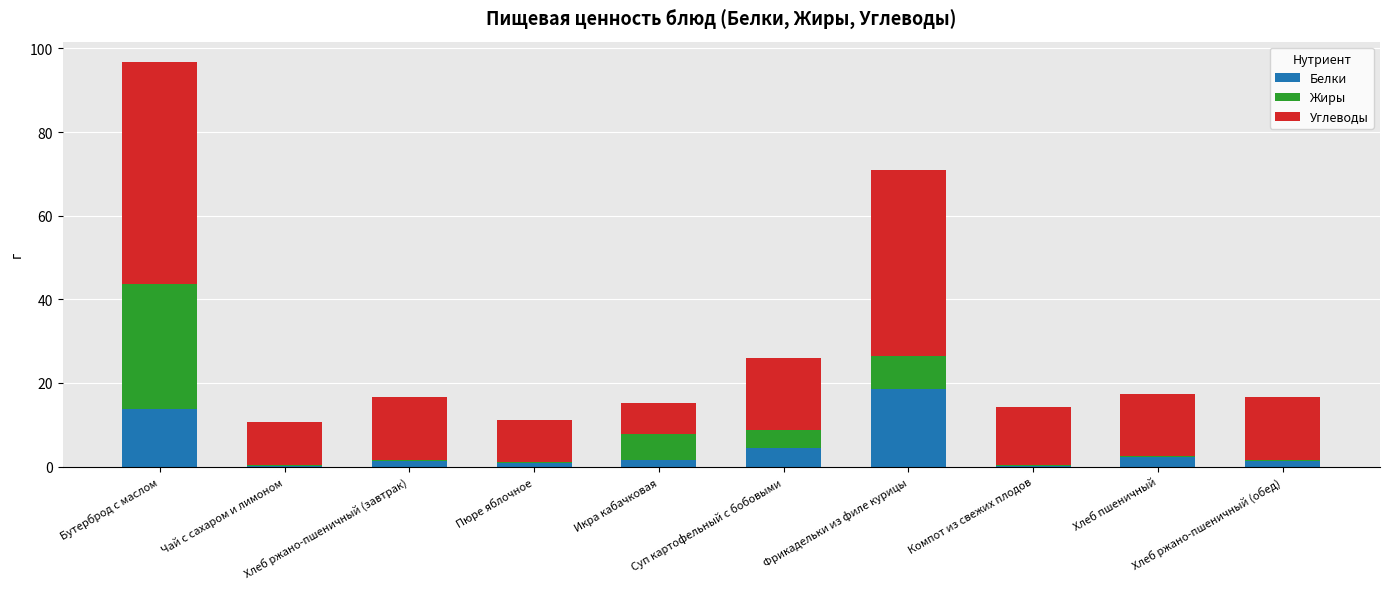

What is the sum of all Белки values?

44.7